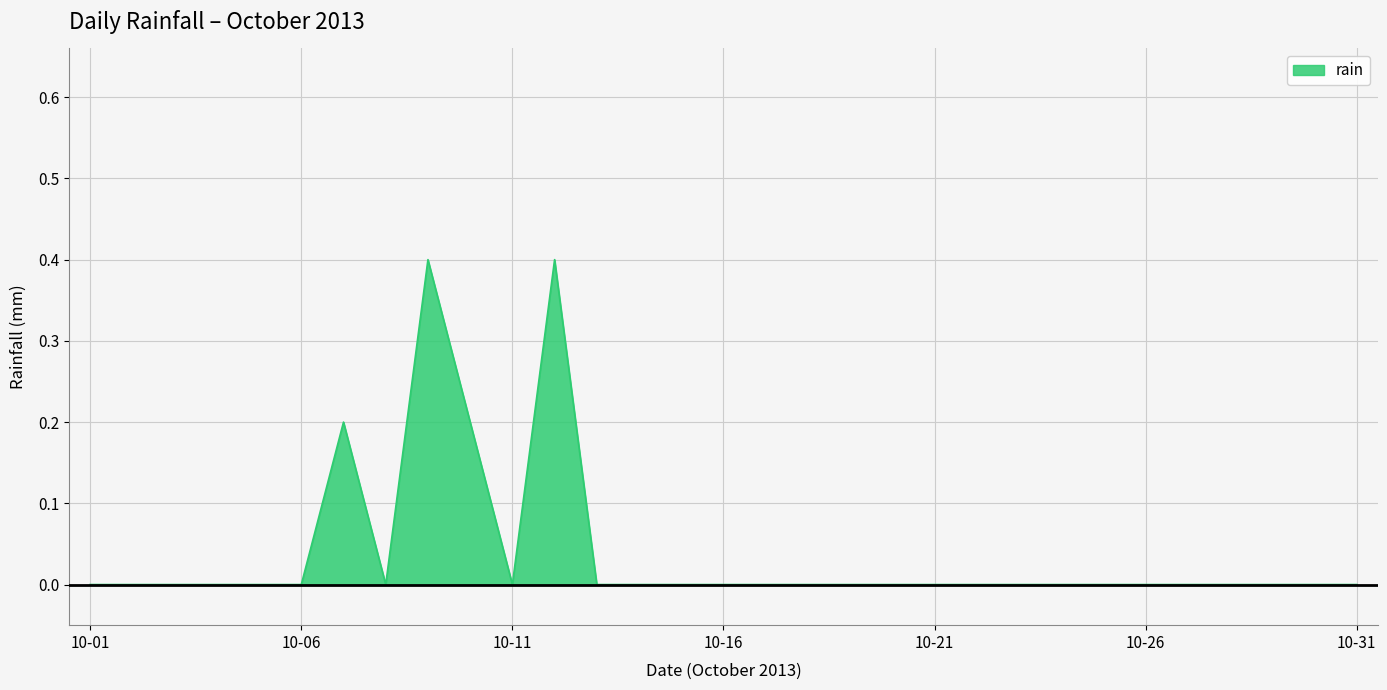

True or false: the data has more than 0 interior local peaks.

True